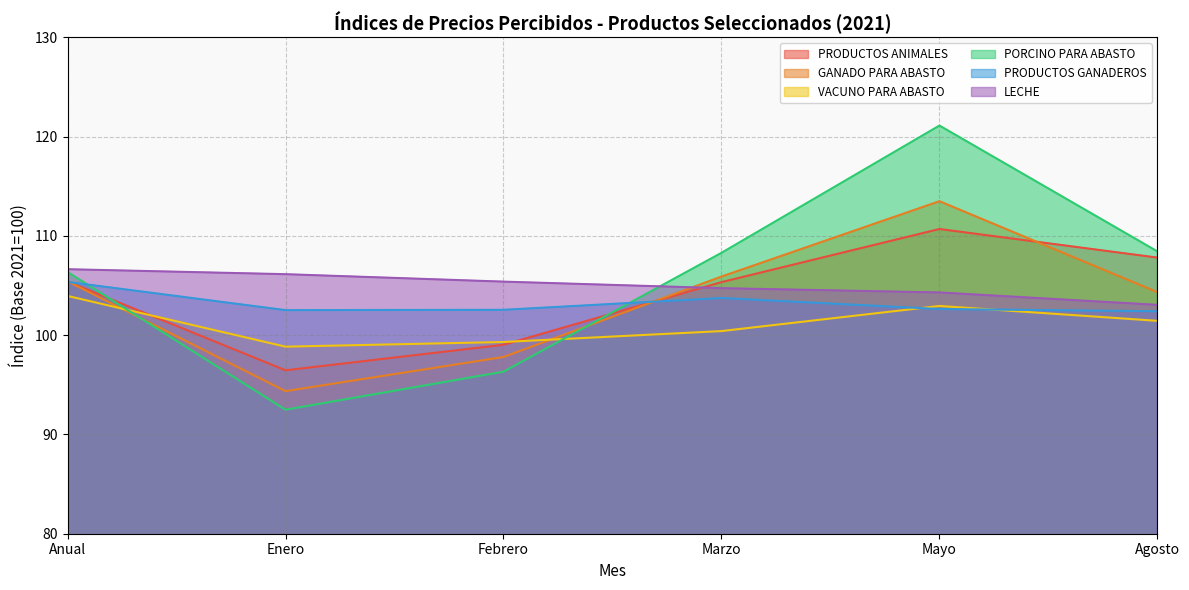

Which series has the widest spread of values?

PORCINO PARA ABASTO